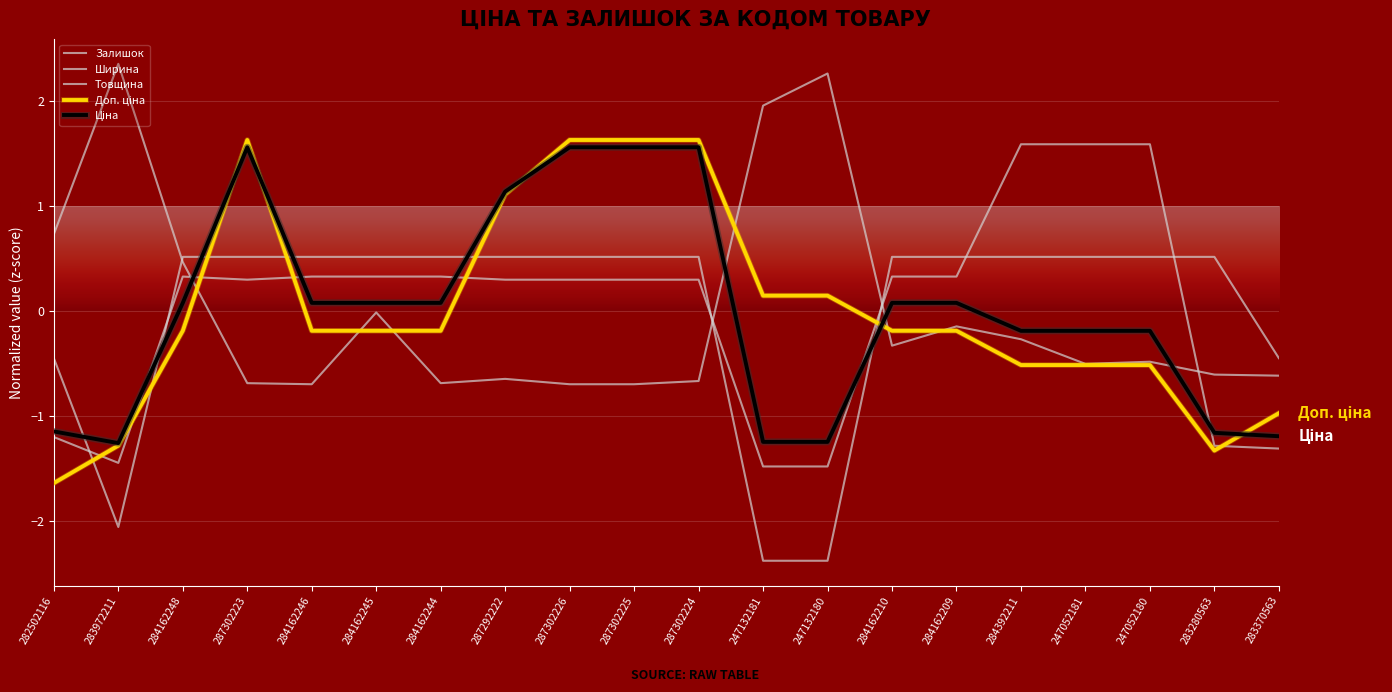

What is the difference between the maximum and second lowest values in the Ширина series?

3.1